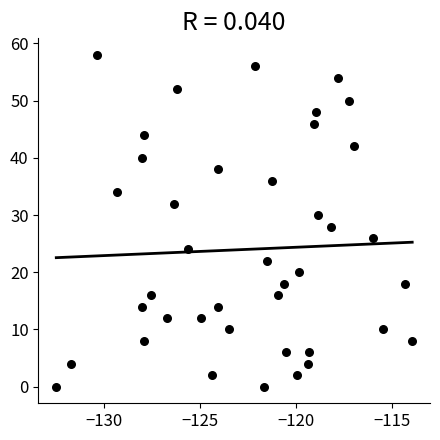

What is the range of Y values (max minus min)?

58